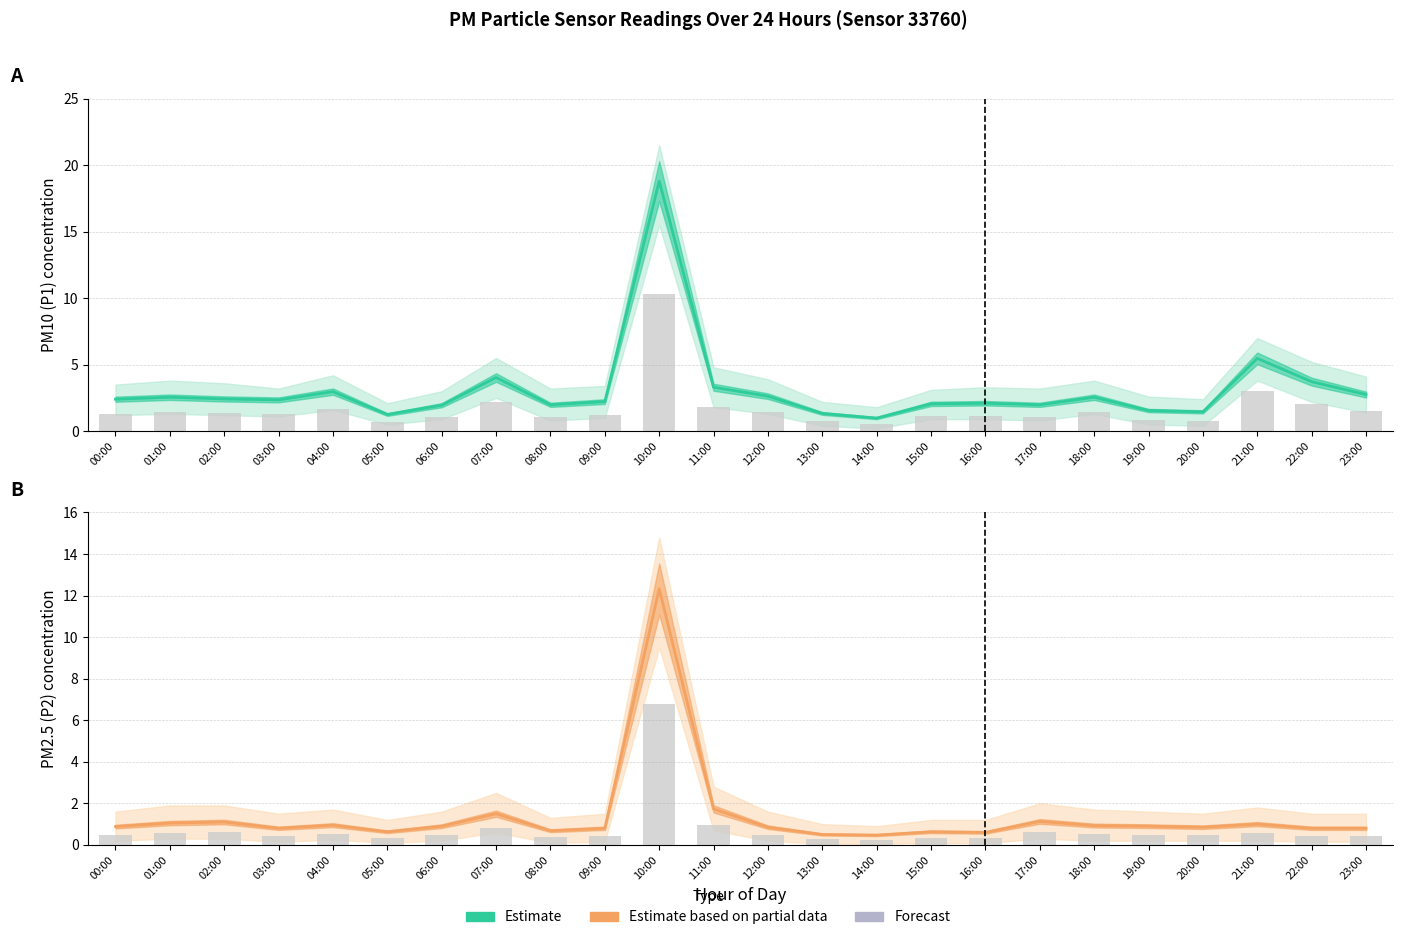

What value does the PM10 (P1) Observed series have at 02:00?

1.3